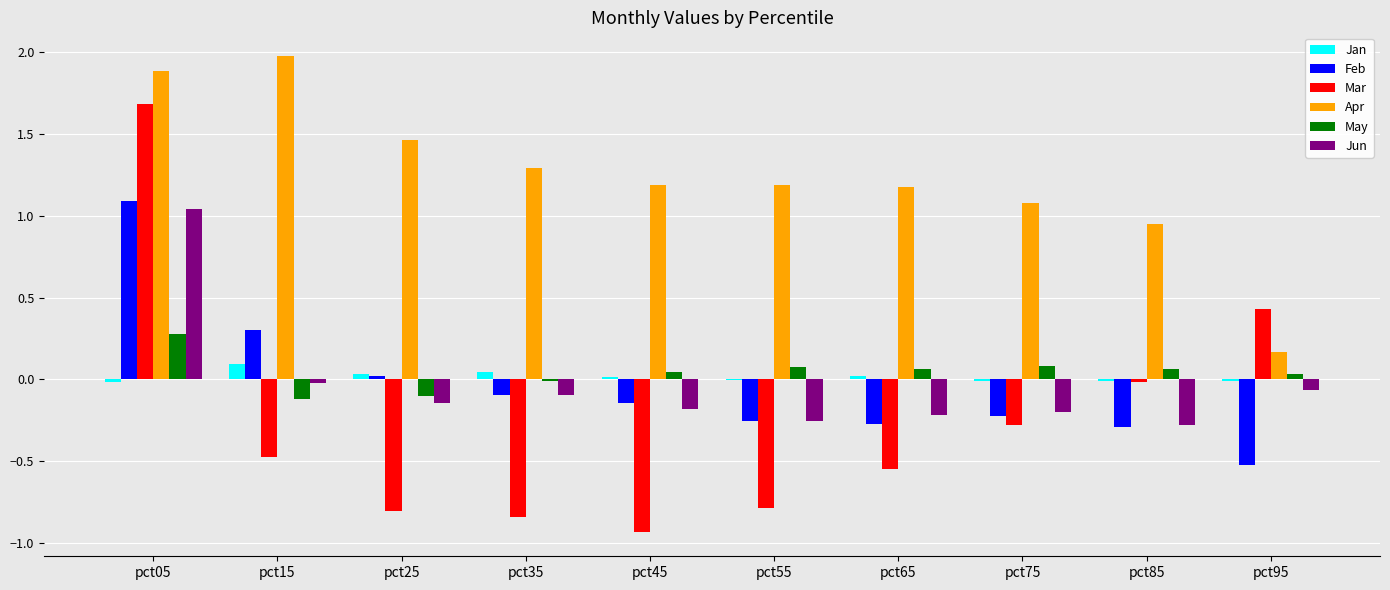

The Jun series shows 1.7 at pct05. True or false?

False